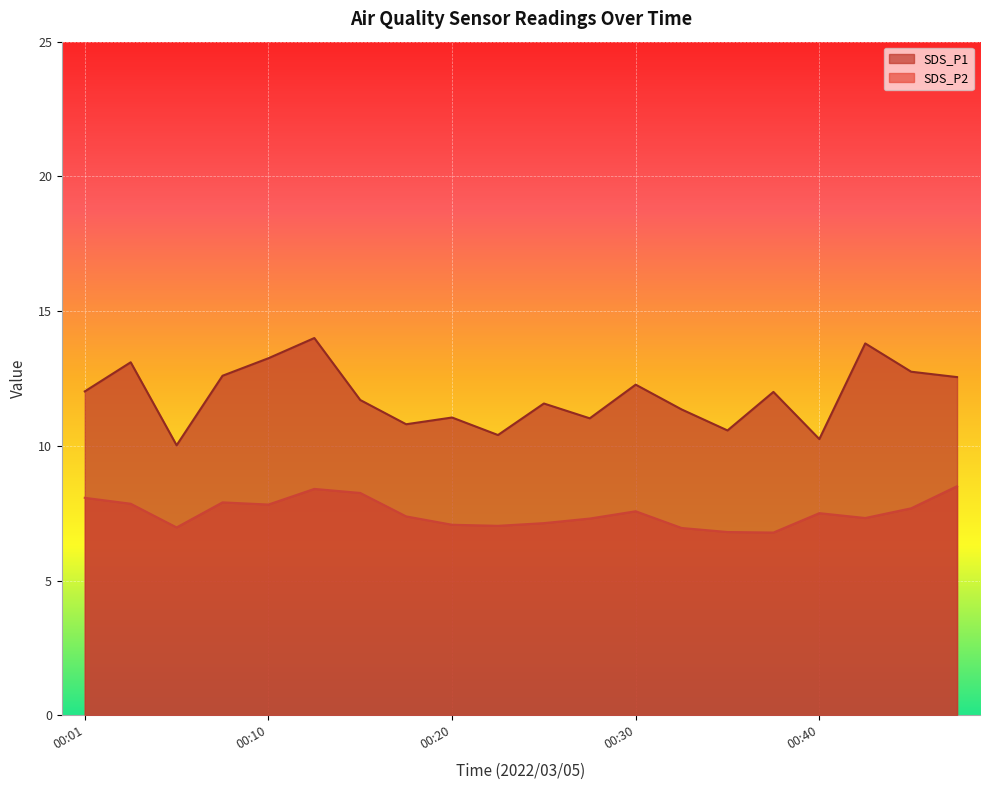

Read the SDS_P2 value at 00:20.

7.1